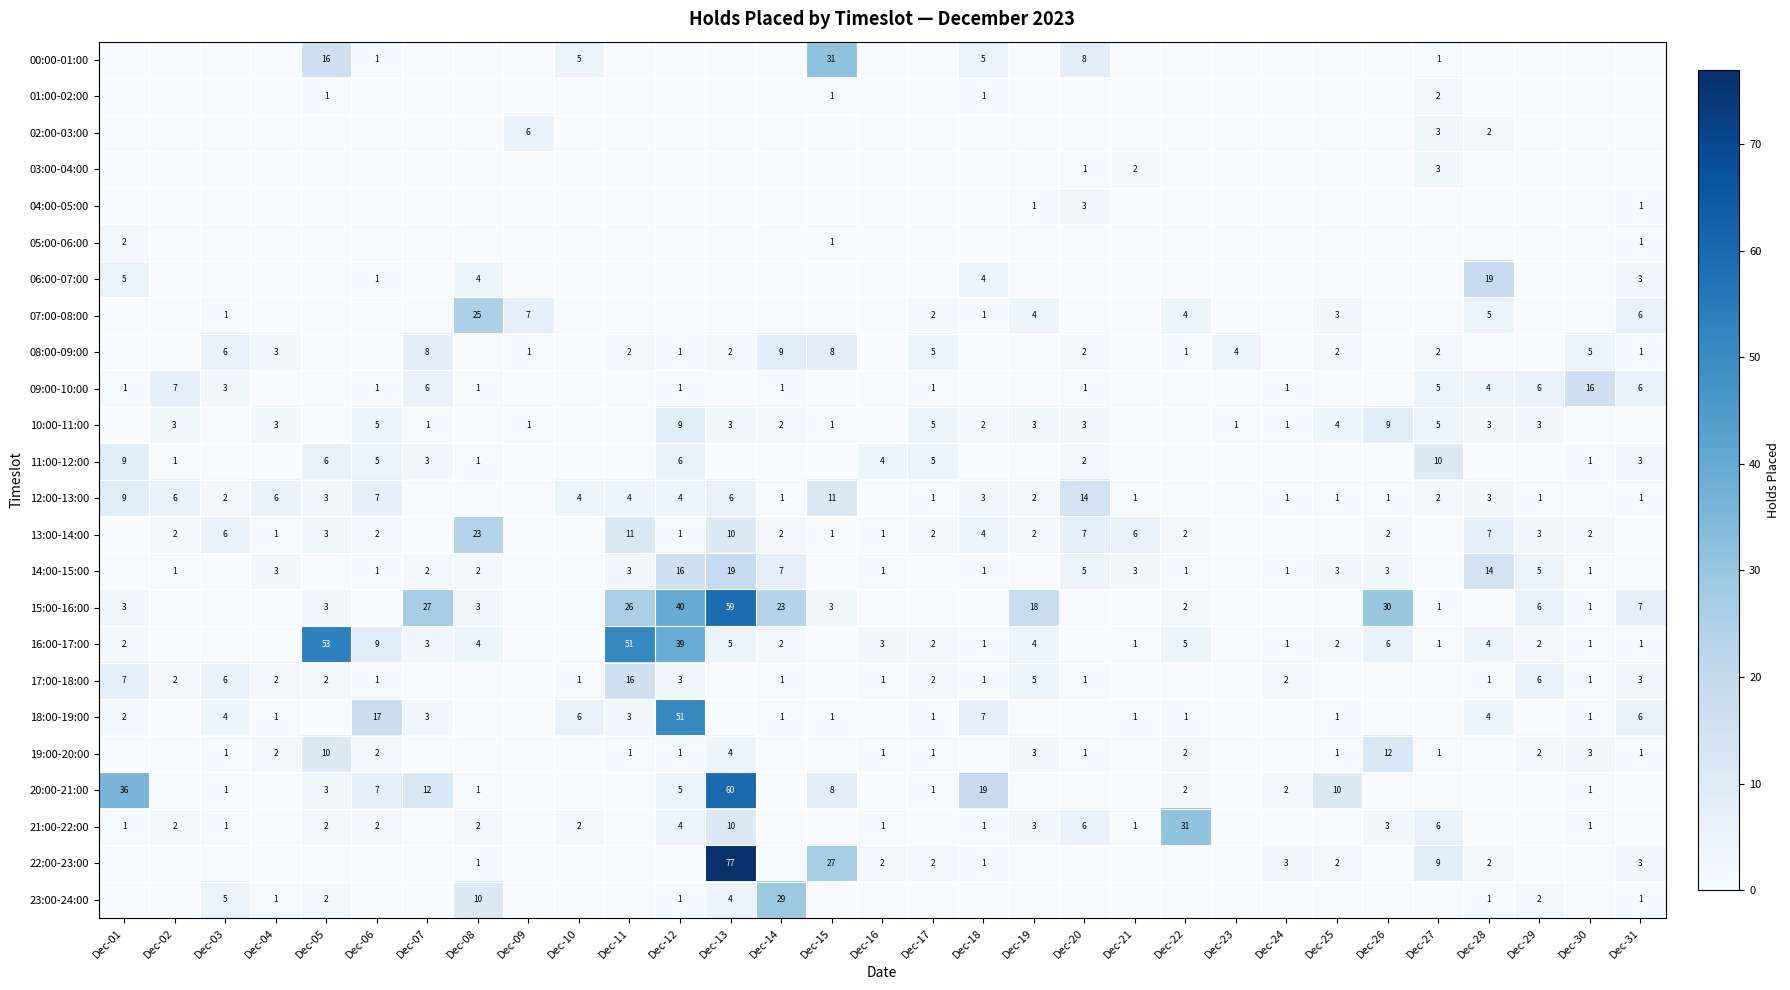

True or false: 08:00-09:00 has a value of 1 at Dec-12.

True